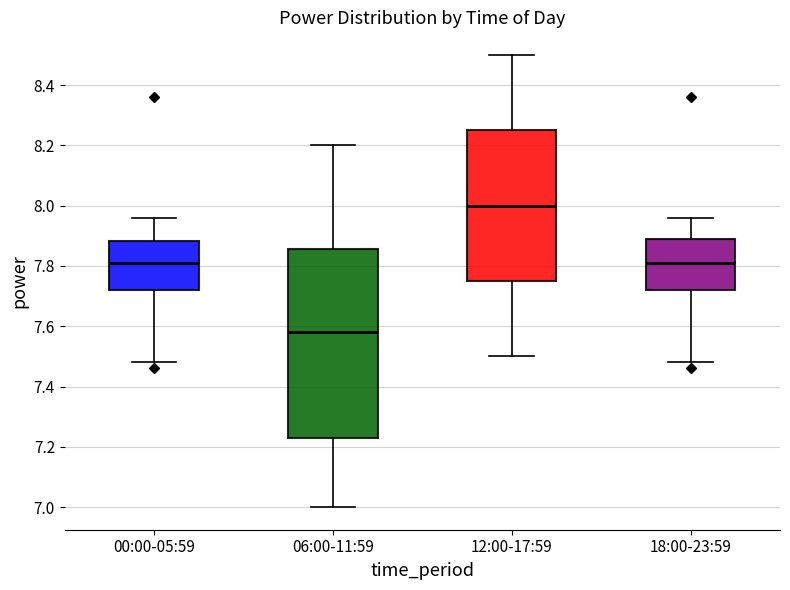

Where does the upper whisker of the box for 06:00-11:59 end on the y-axis? The values are not printed on the chart, so give them approximately, as read against the axis.

8.20